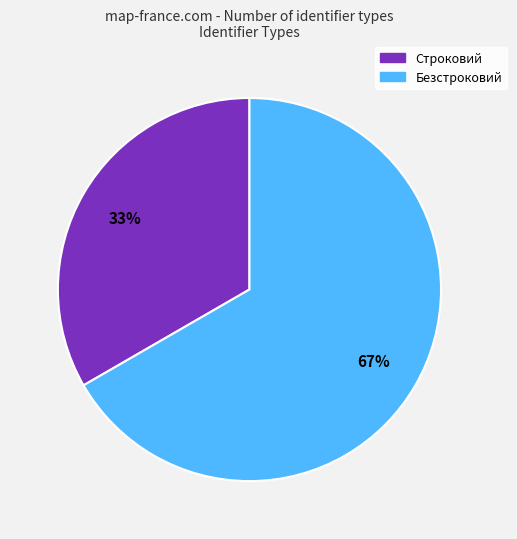

To the nearest percent, what is the combined percentage of Безстроковий and Строковий?

100%